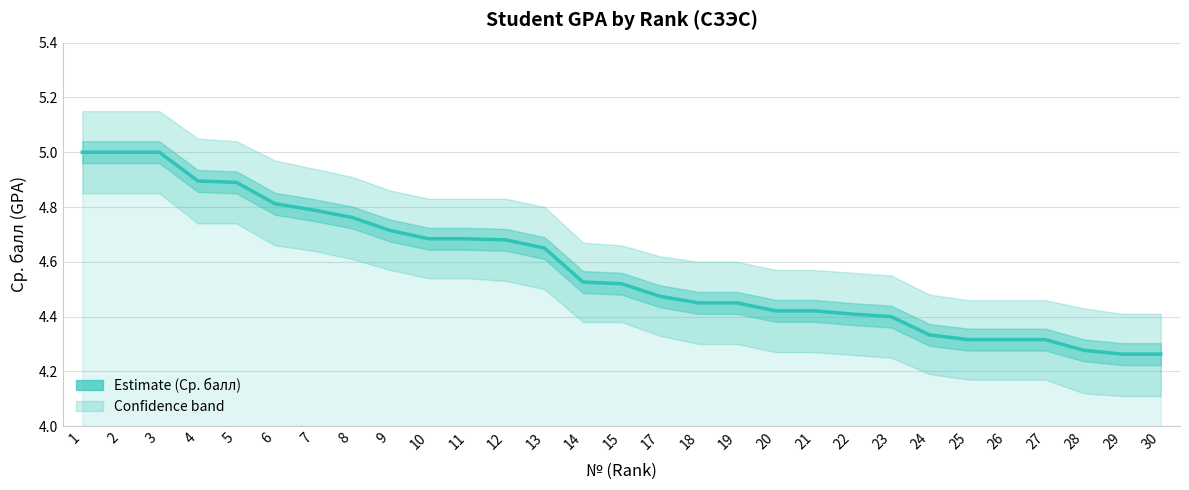

Which has a higher value, 22 or 4?

4